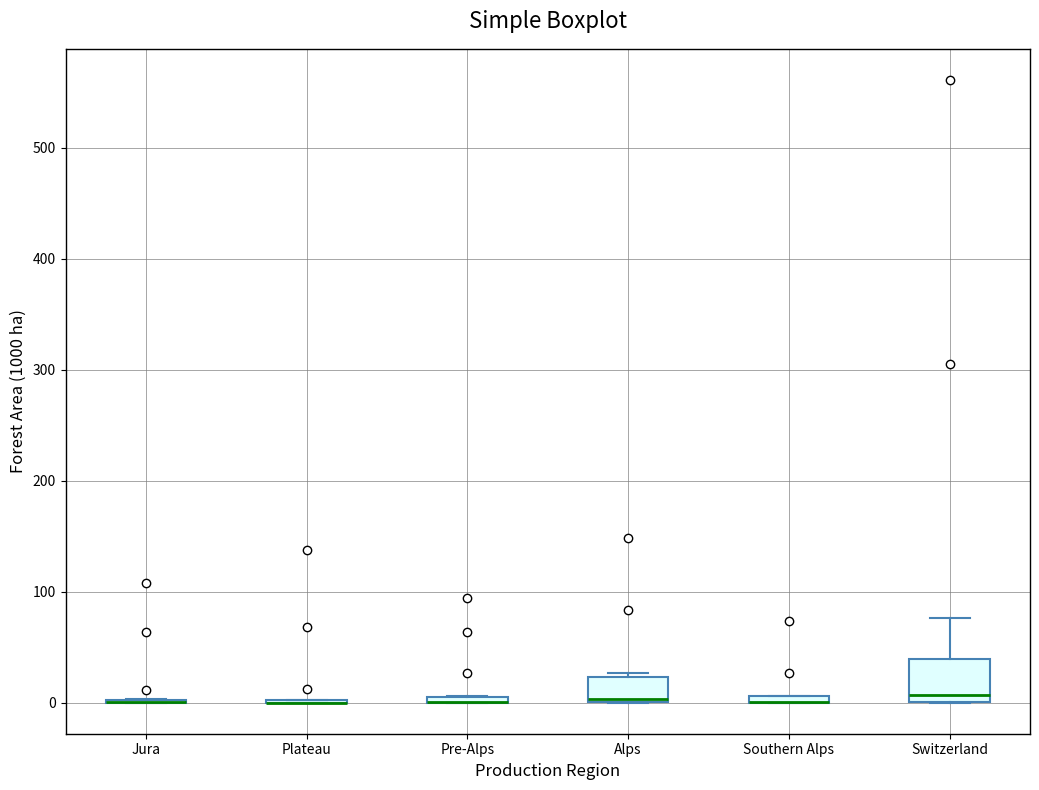

Which box is the tallest, from its lower edge to its upper edge?

Switzerland